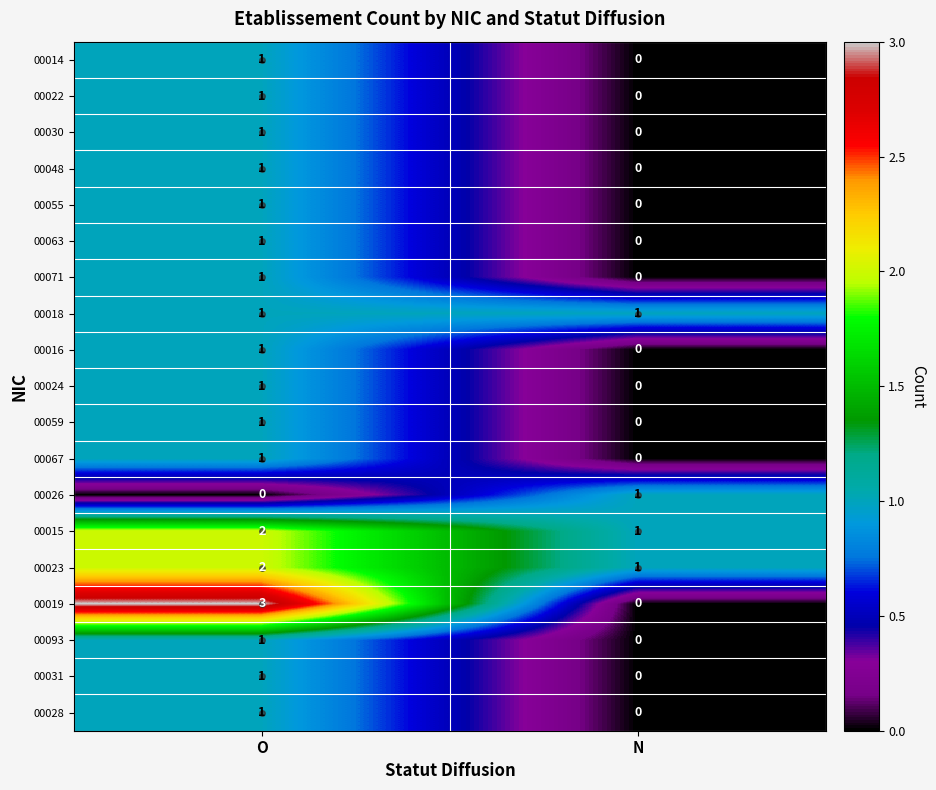

What is the total value across all series at N?

4